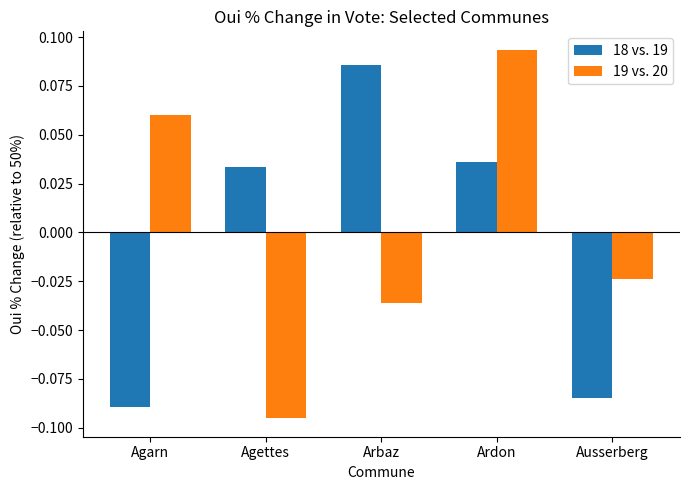

At how many categories does at least one series exceed 0?

4